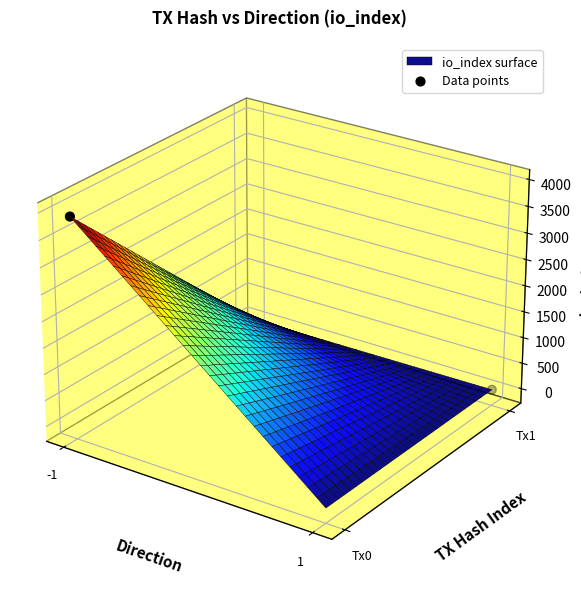

Where does the data first go above 0?

-1